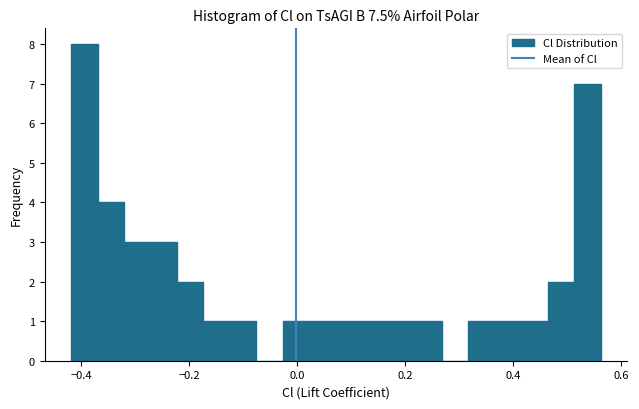

Around what value on the x-axis is the tallest bar? Give the approximate position of its centre, as read against the axis.

-0.40